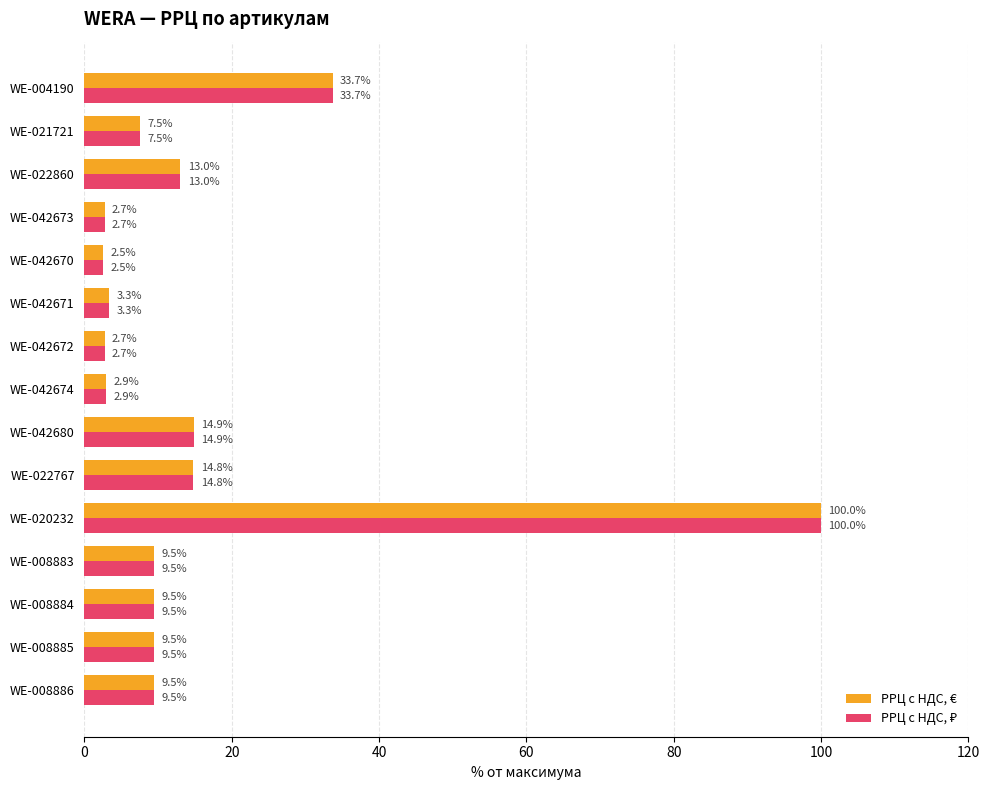

What is the average value of the РРЦ с НДС, € series?

15.7